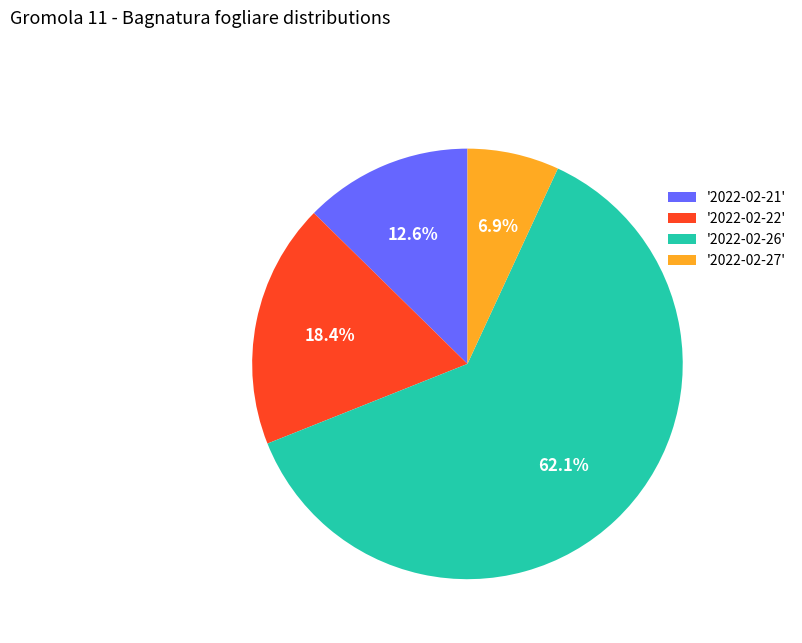

How many slices are in this pie chart?

4